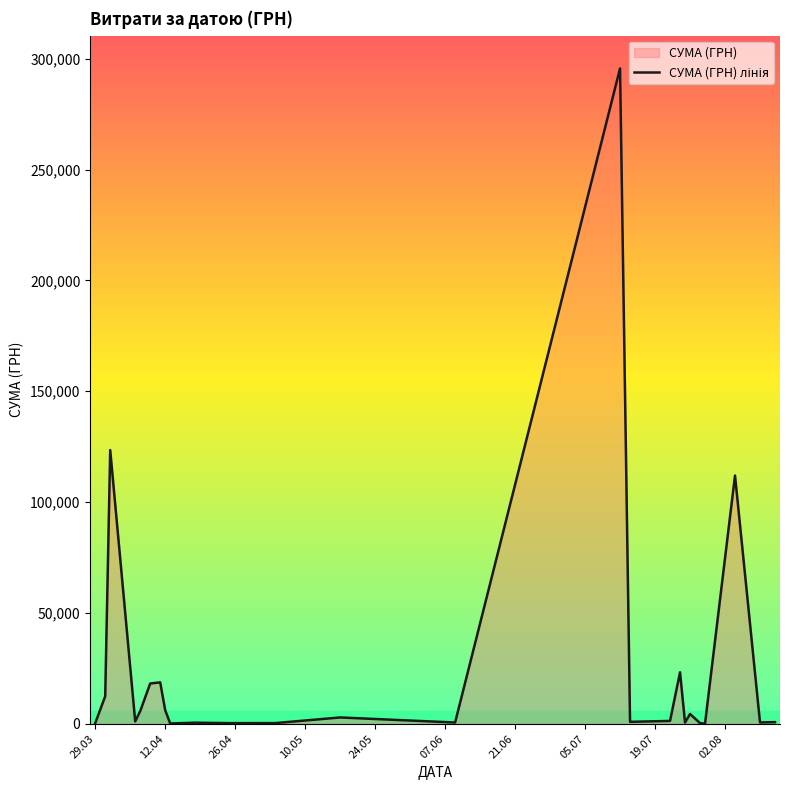

Reading right to left, transcribe all the data shown in this chart.

775.0	633.1	111990.4	97.8	331.6	4460.0	574.6	23239.2	1321.3	909.1	295638.6	600.0	2886.0	339.4	323.2	527.8	173.9	6166.2	18716.3	18188.5	5735.4	1111.6	123491.9	12451.2	295.7